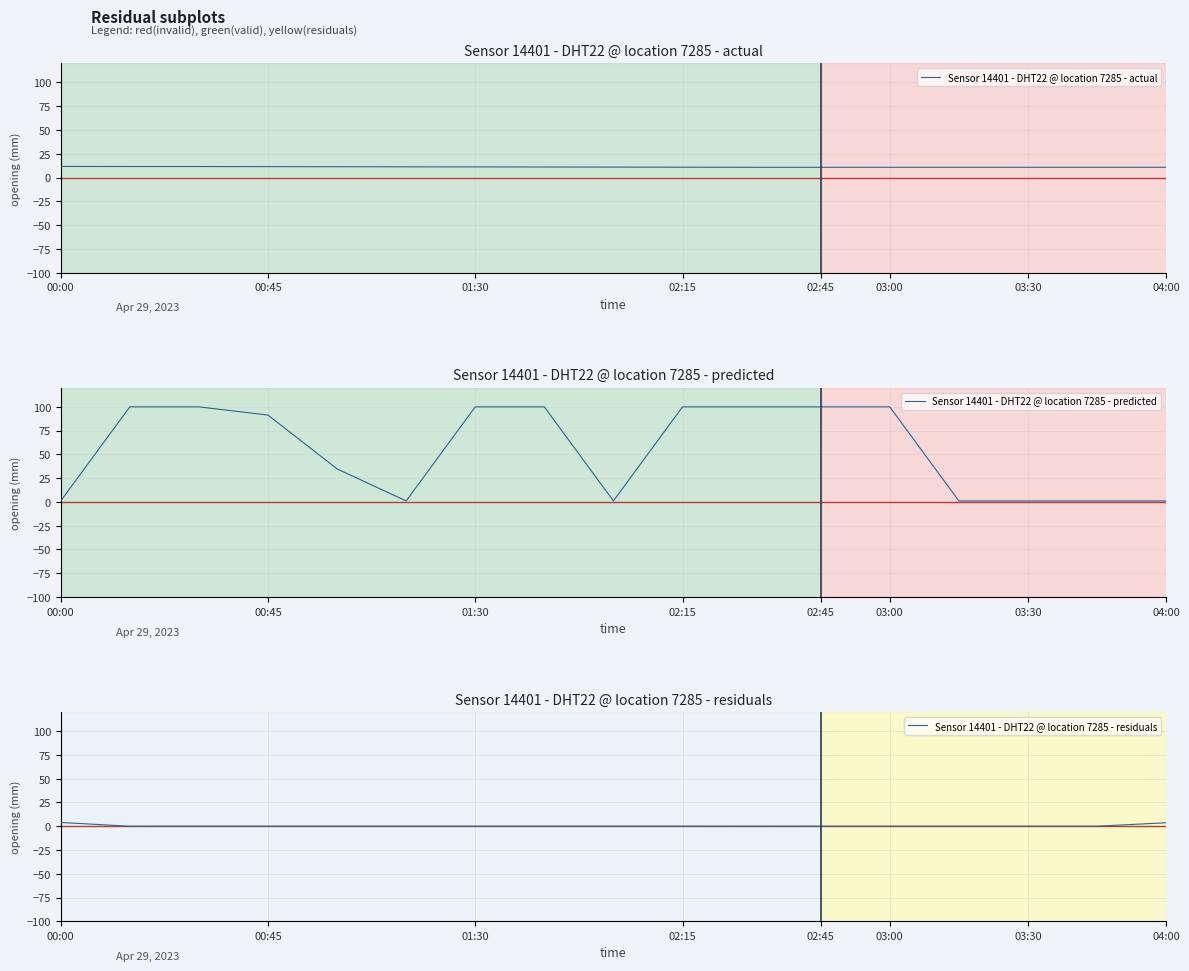

What are all the series names shown in the legend?

Sensor 14401 - DHT22 @ location 7285 - actual, Sensor 14401 - DHT22 @ location 7285 - predicted, Sensor 14401 - DHT22 @ location 7285 - residuals